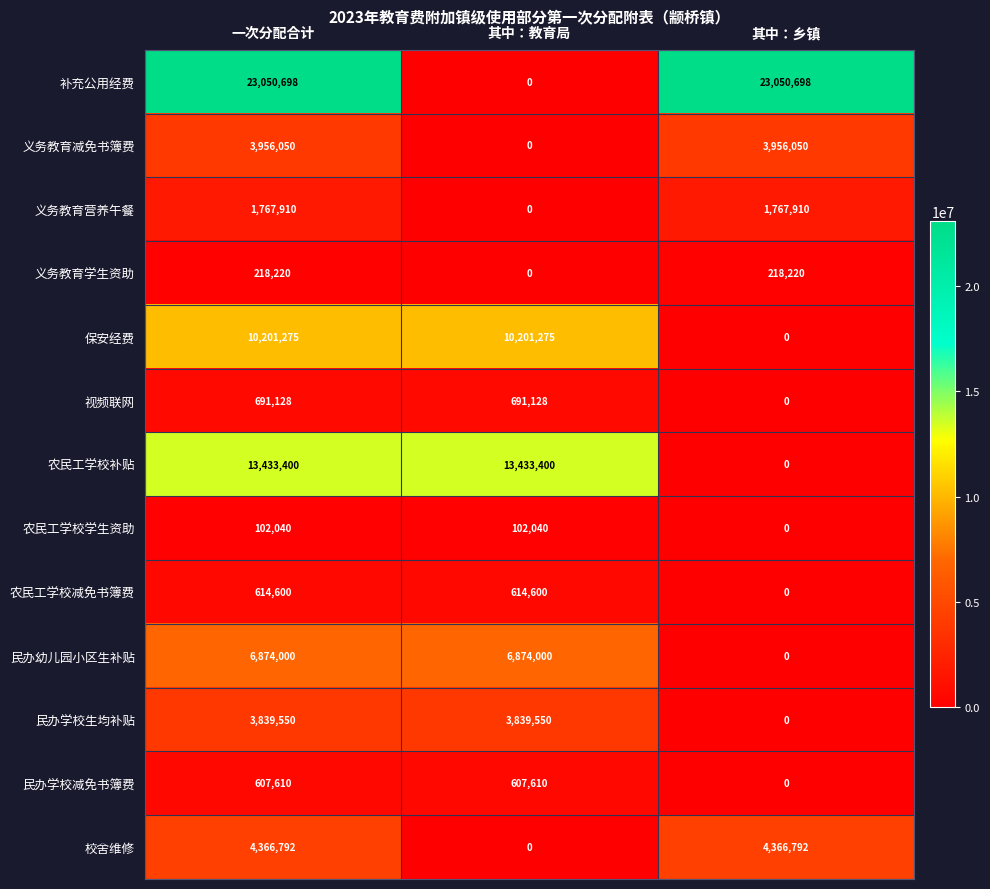

Which series changed the most between 一次分配合计 and 其中：乡镇?

农民工学校补贴